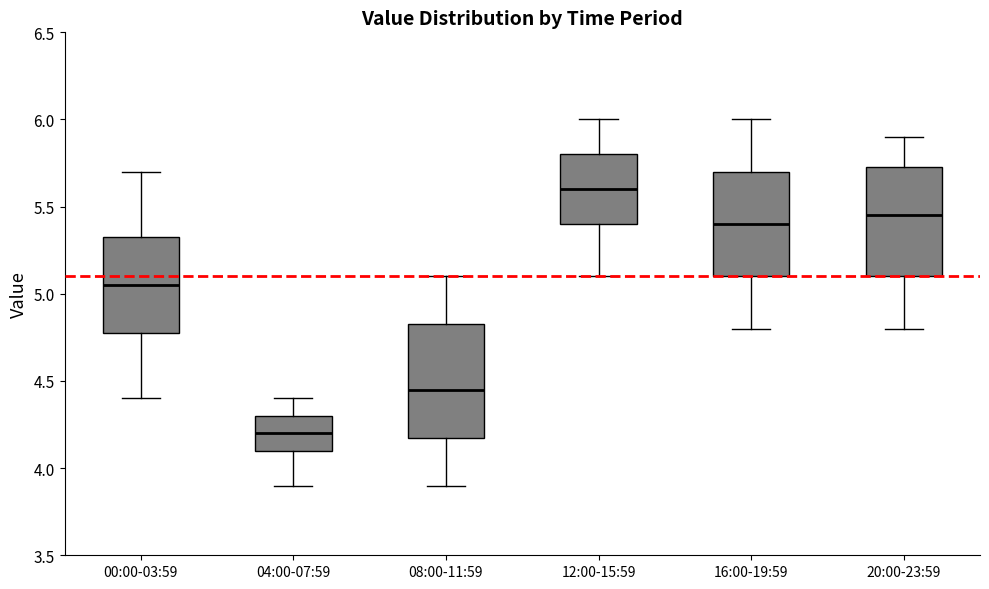

Where does the median line of the box for 08:00-11:59 sit on the y-axis? The values are not printed on the chart, so give them approximately, as read against the axis.

4.45